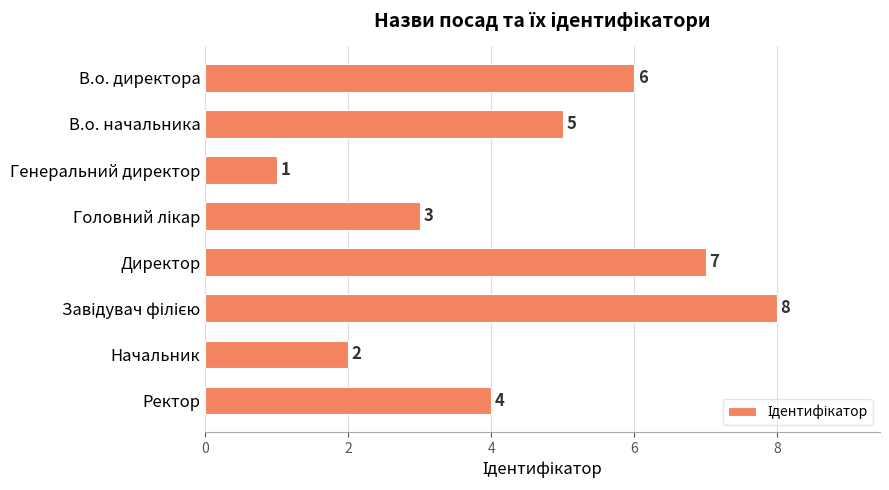

Reading bottom to top, transcribe all the data shown in this chart.

4	2	8	7	3	1	5	6